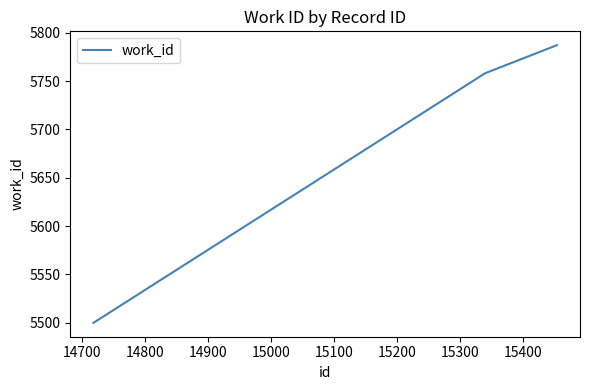

What is the average value?

5682